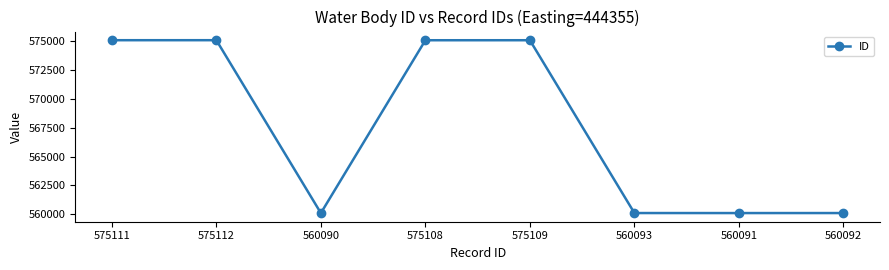

How many data points does each series have?

8